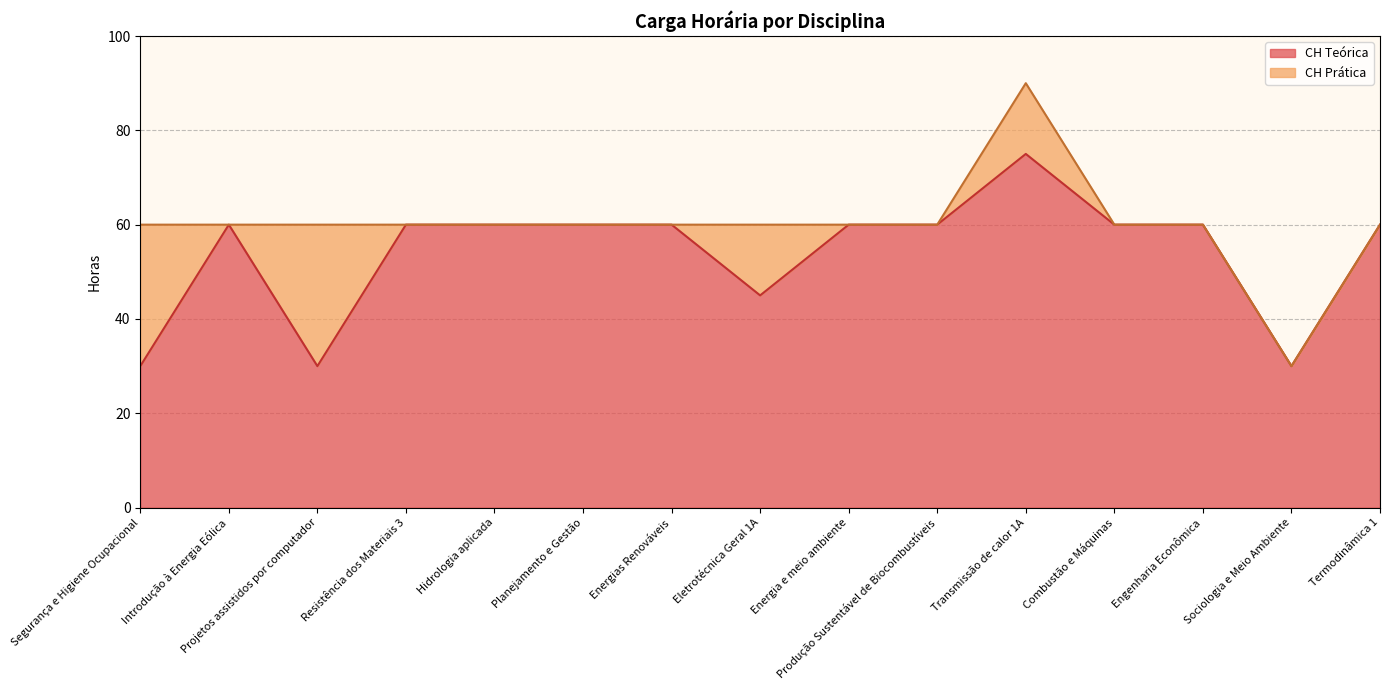

At which label does the data first exceed 60?

Transmissão de calor 1A